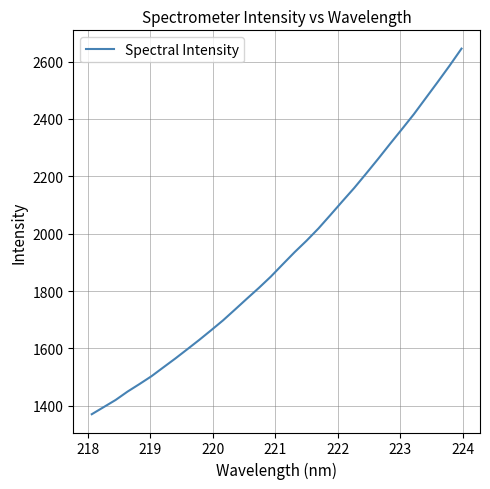

What is the smallest value displayed?

1370.7